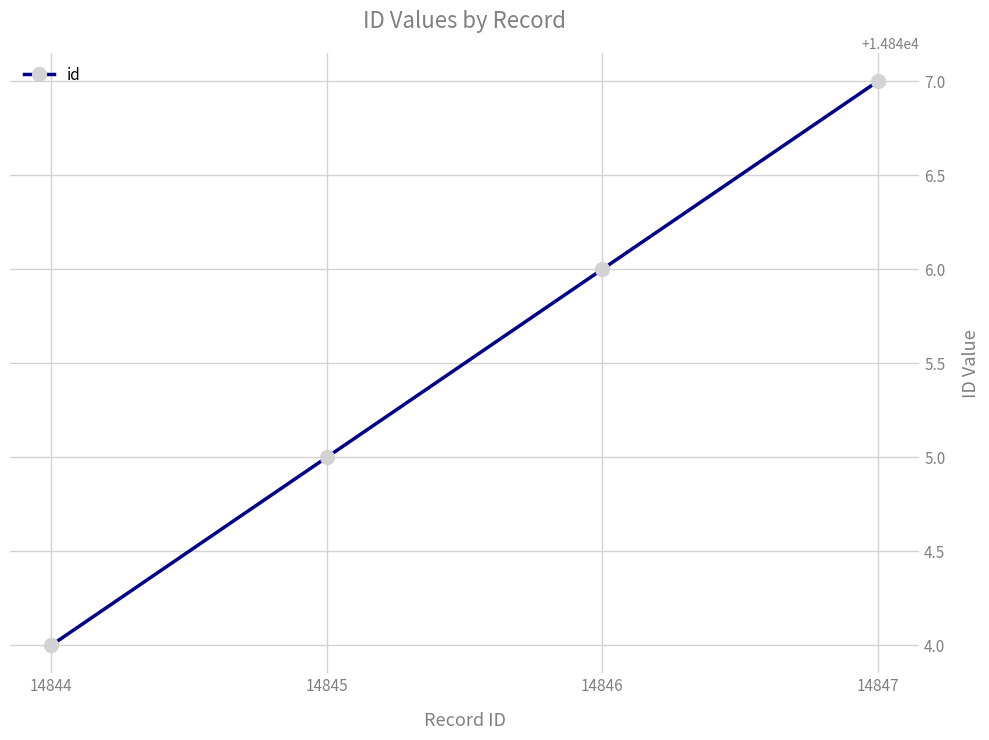

Reading right to left, extract all data points from this chart.

14847	14846	14845	14844